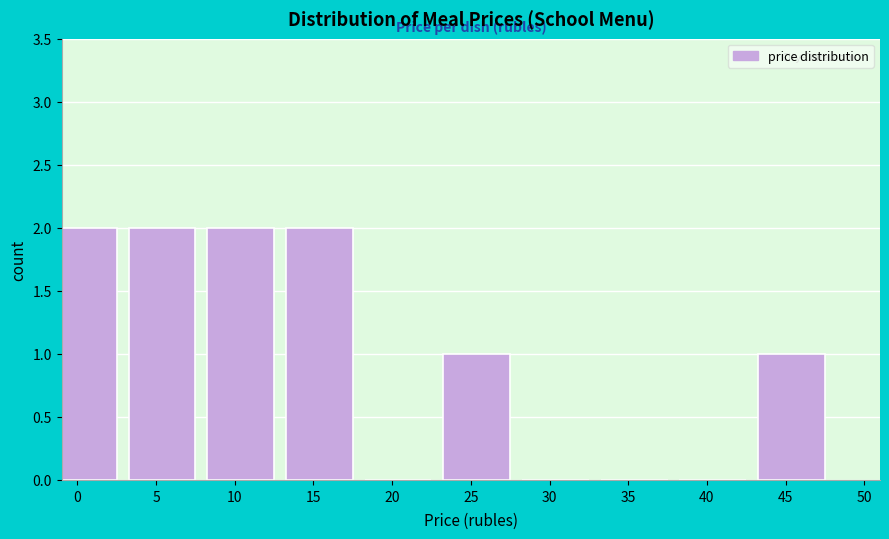

Reading right to left, what are all the values shown in this chart?

45=1	40=0	35=0	30=0	25=1	20=0	15=2	10=2	5=2	0=2